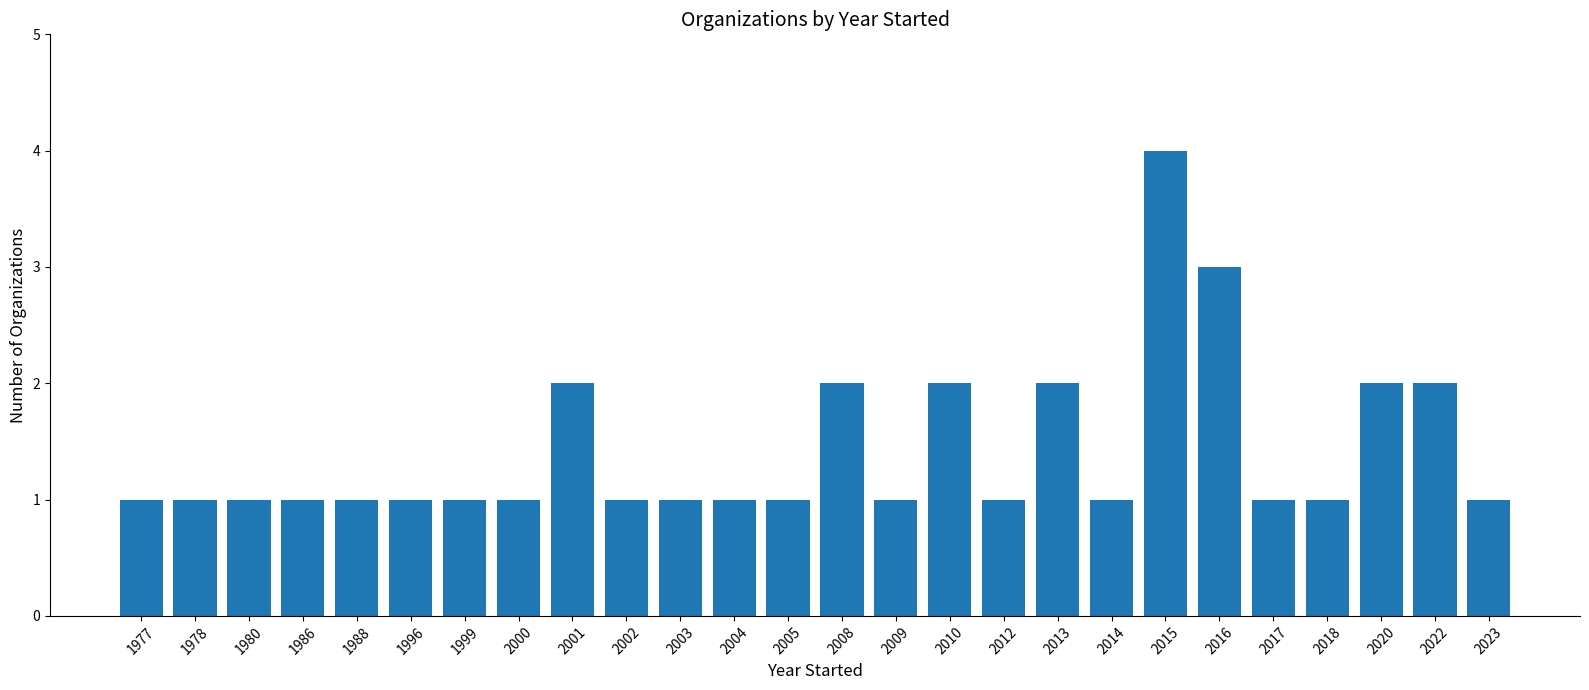

Count the number of data series in this chart.

1